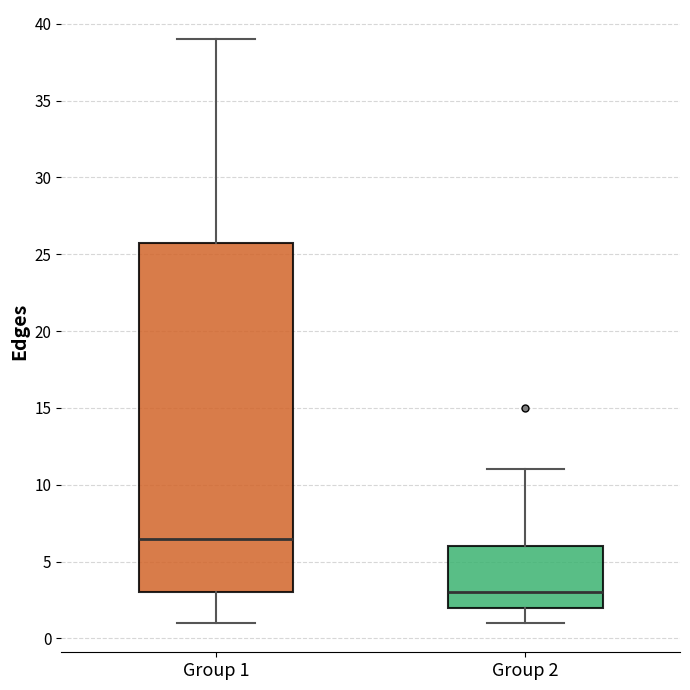

Which box's median line is the lowest?

Group 2